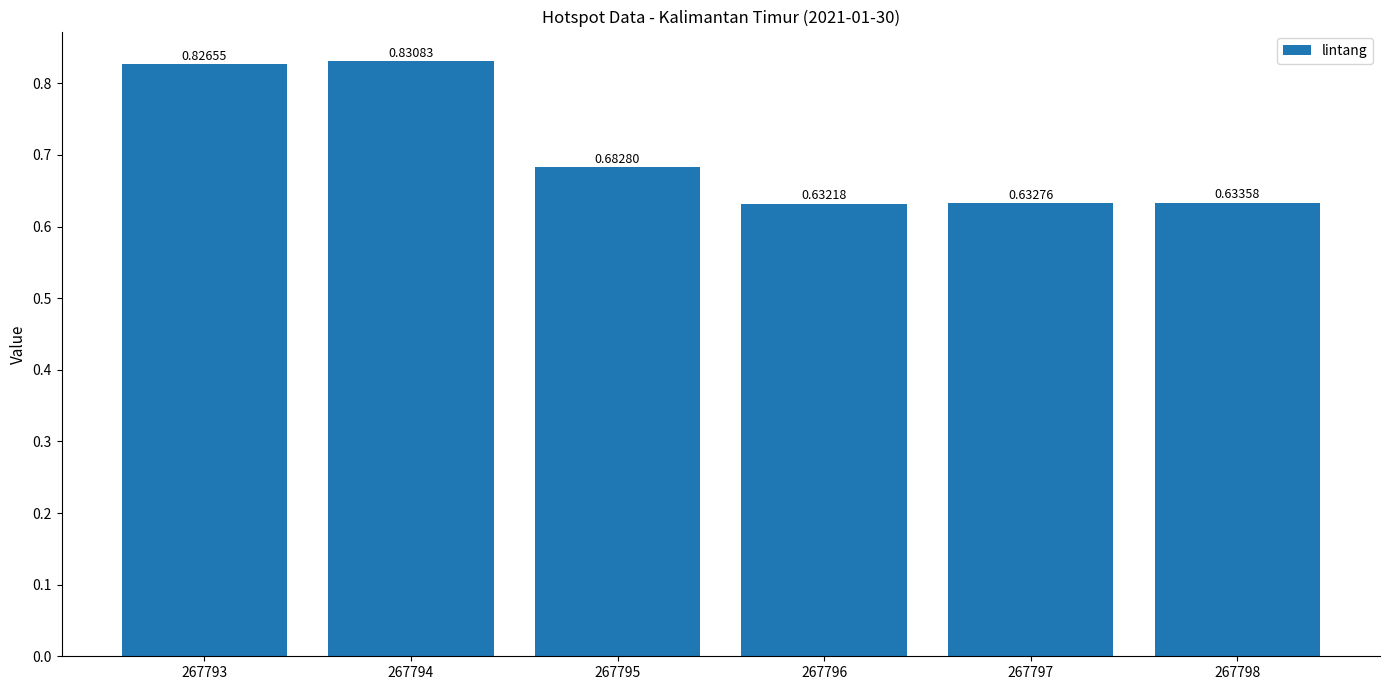

What is the difference between the maximum and second lowest values?

0.2